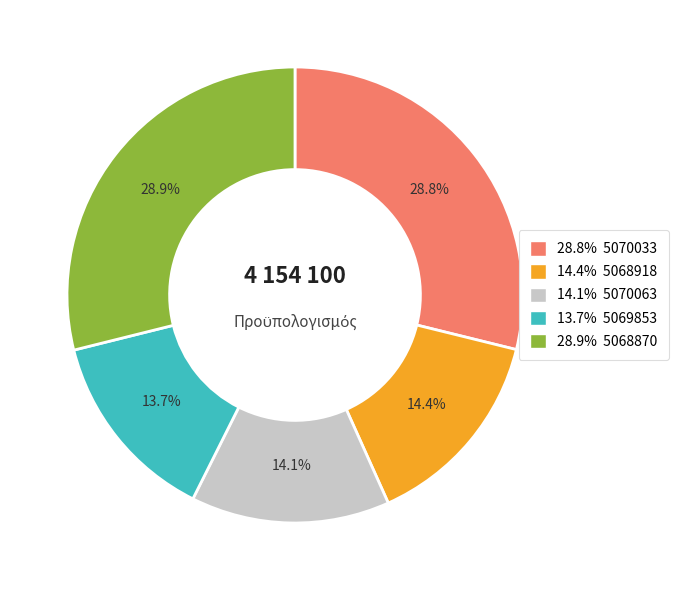

Is there any slice that represents more than half of the pie?

No